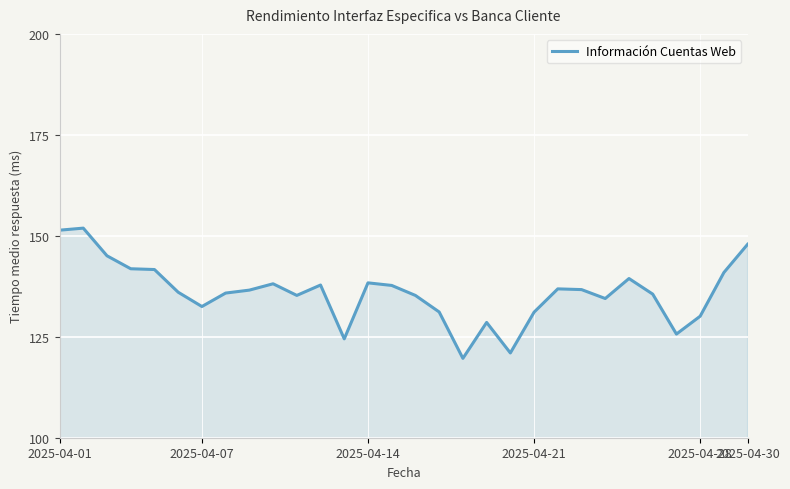

What is the smallest value displayed?

119.7